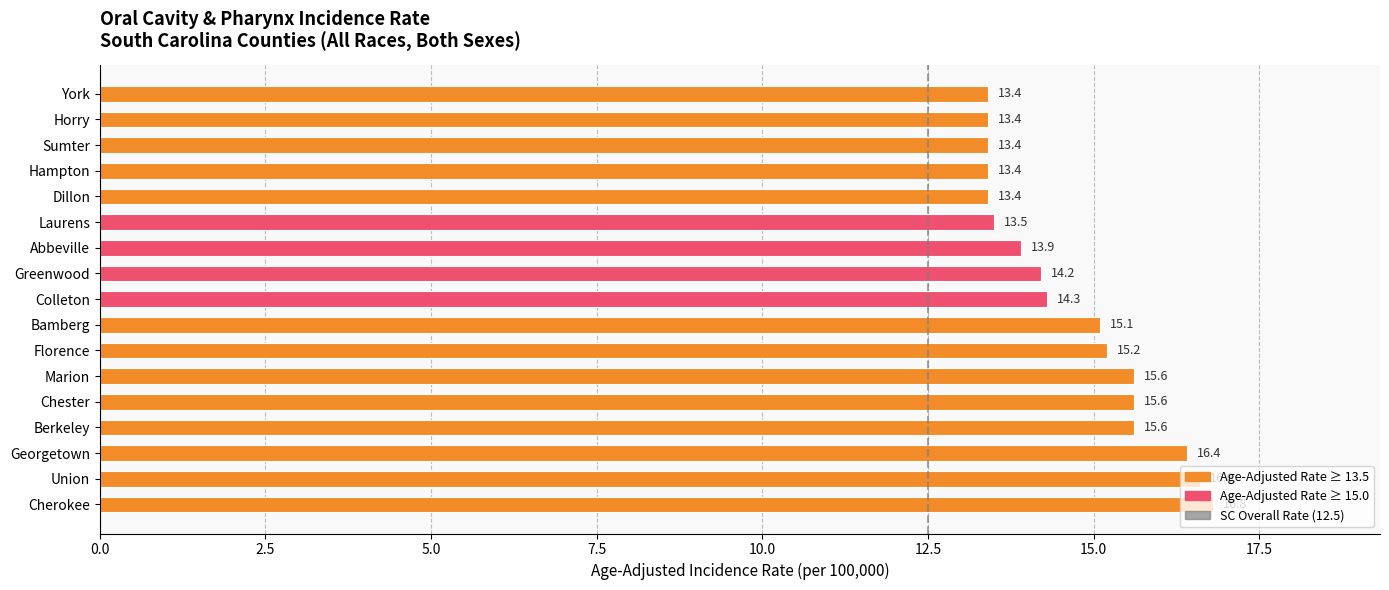

What is the maximum value shown in the chart?

16.8